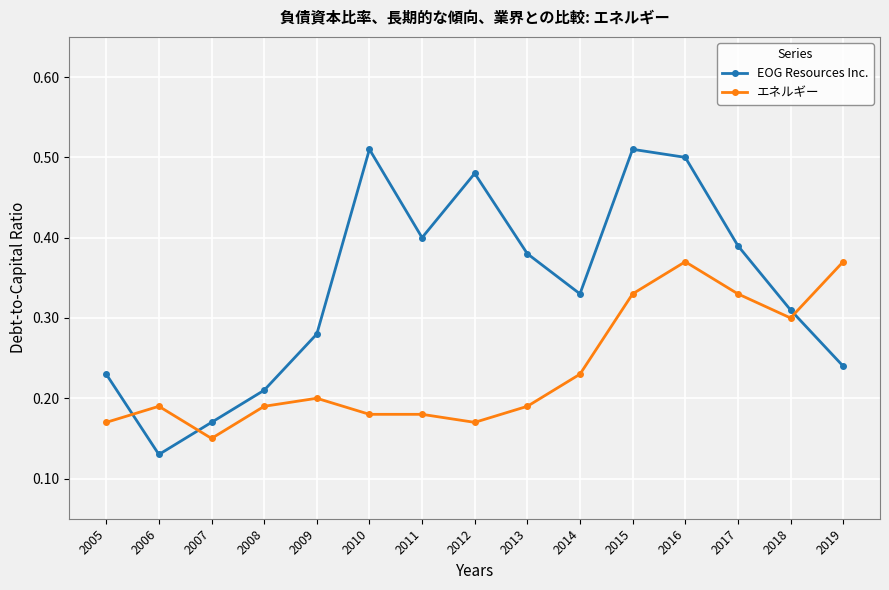

True or false: エネルギー and EOG Resources Inc. intersect in this chart.

True